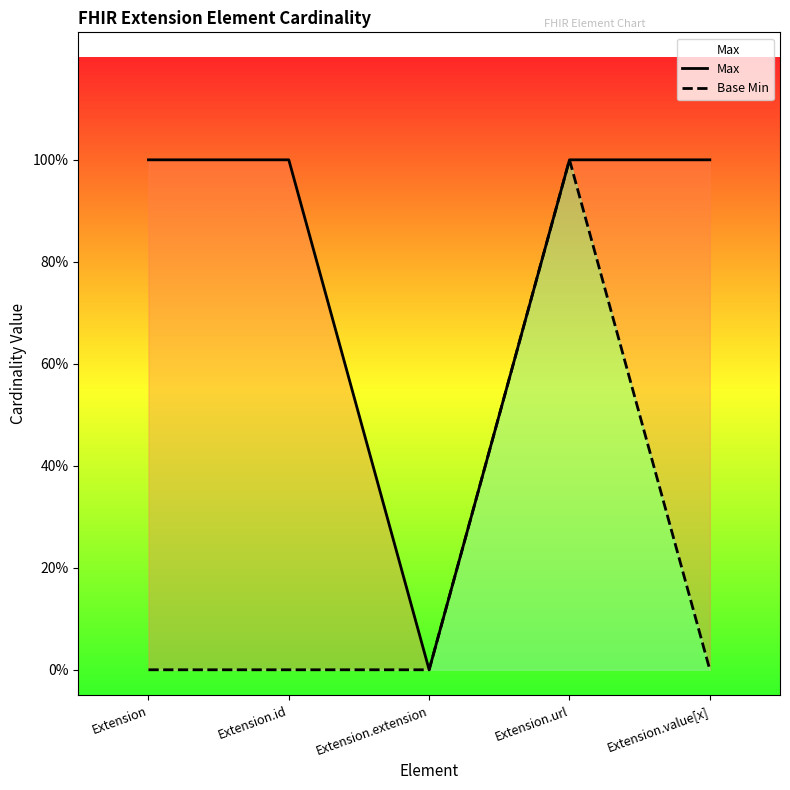

True or false: Base Min has more than 0 interior local peaks.

True